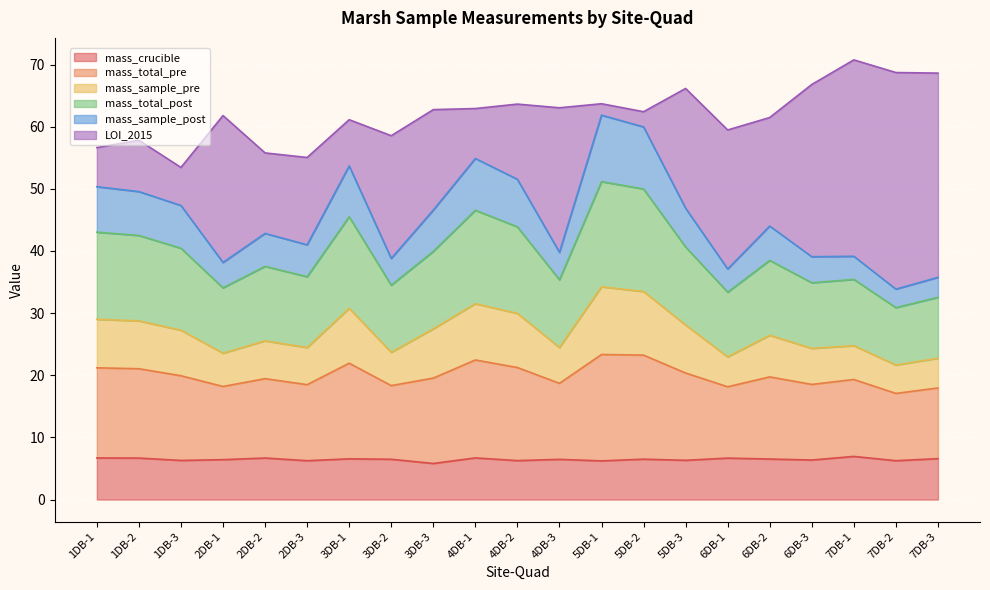

What are all the series names shown in the legend?

mass_crucible, mass_total_pre, mass_sample_pre, mass_total_post, mass_sample_post, LOI_2015